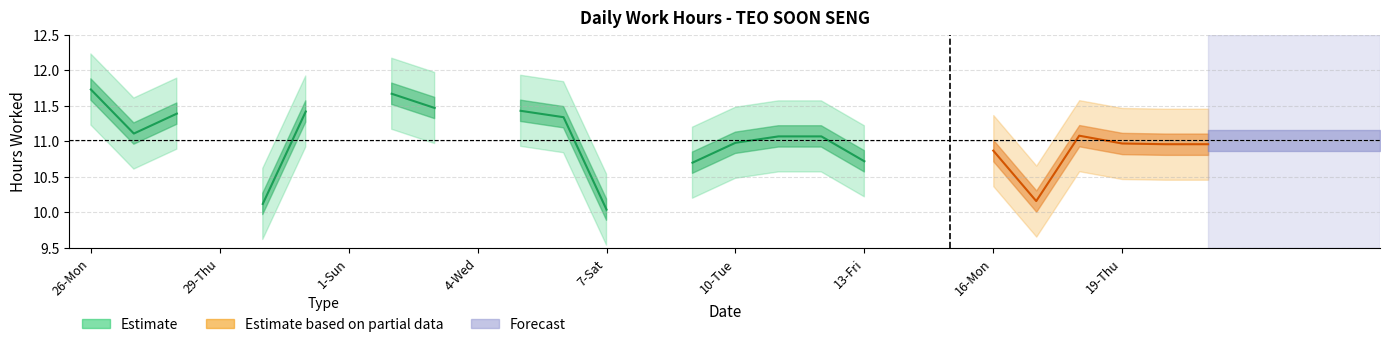

Is it true that the value at 16-Mon is 10.9?

True